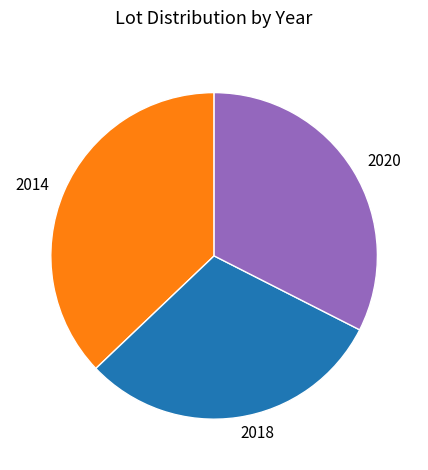

What is the smallest slice in the pie chart?

2018